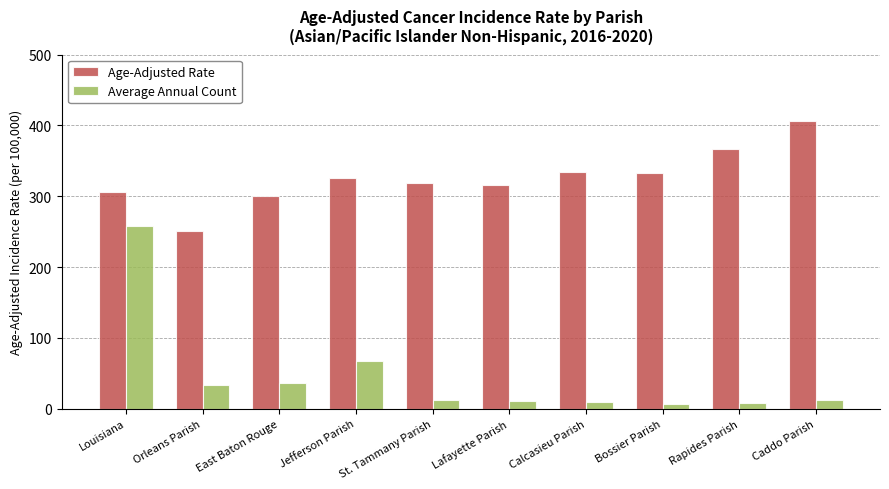

Which series changed the most between East Baton Rouge and Rapides Parish?

Age-Adjusted Rate